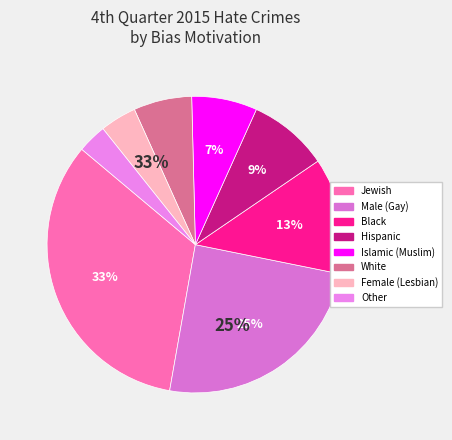

The ANTI-FEMALE HOMOSEXUAL (LESBIAN) slice represents 4% of the pie. True or false?

True